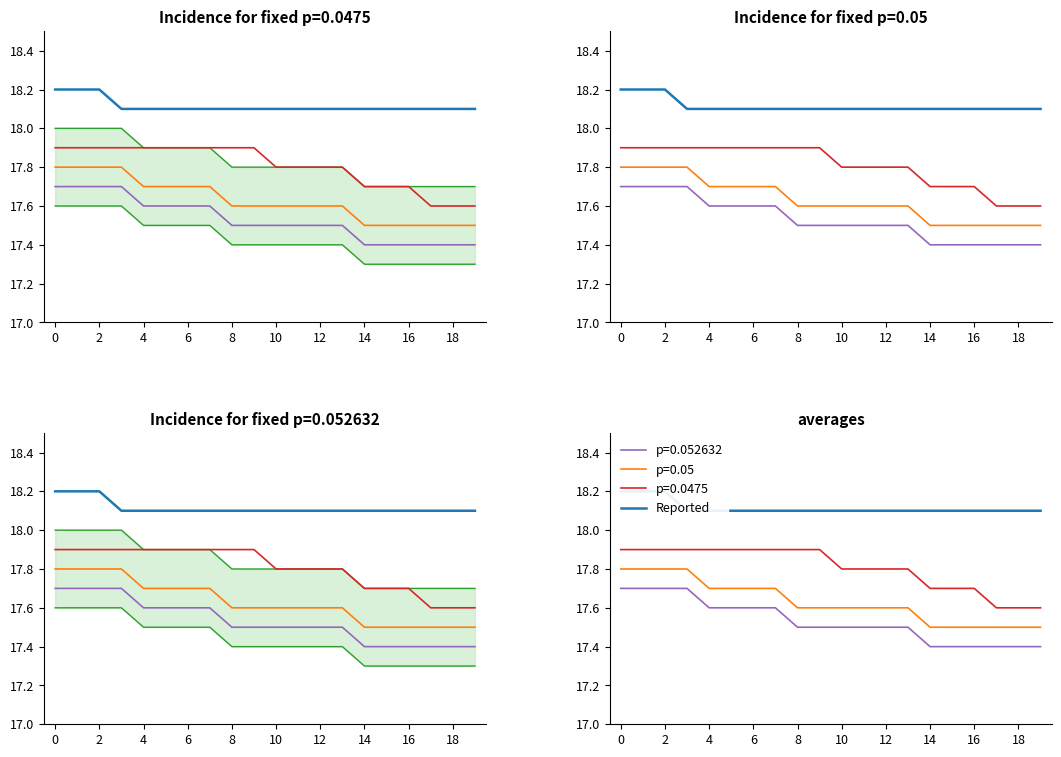

True or false: the data has more than 0 interior local peaks.

False